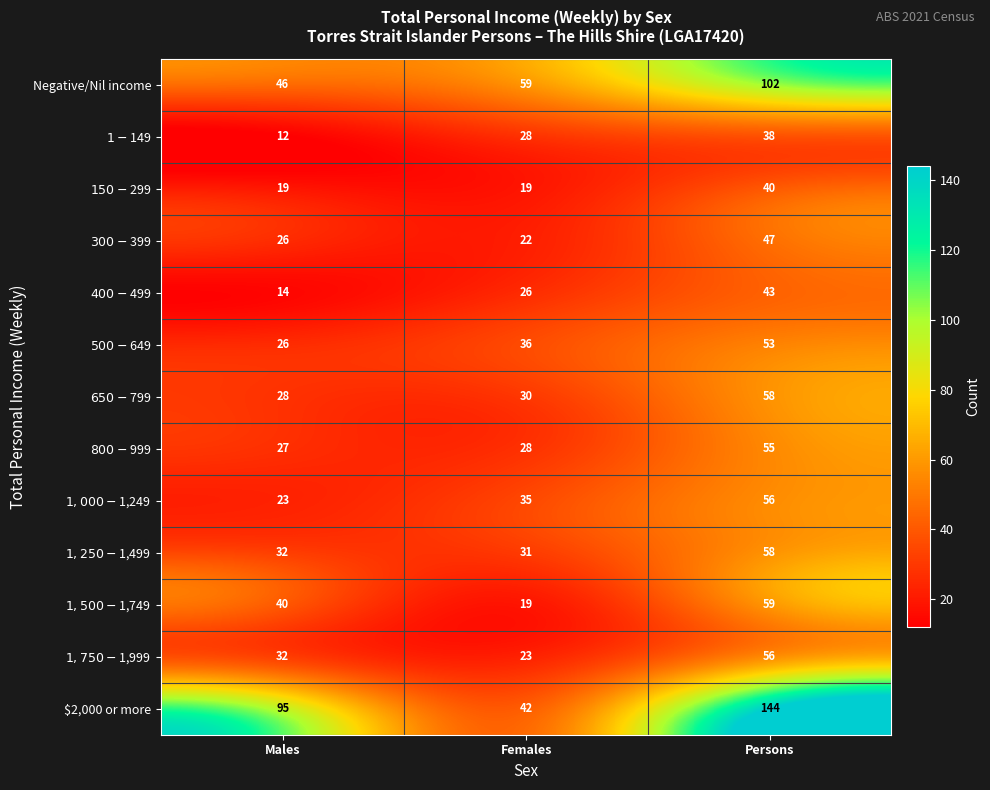

What is the sum of all Negative/Nil income values?

207